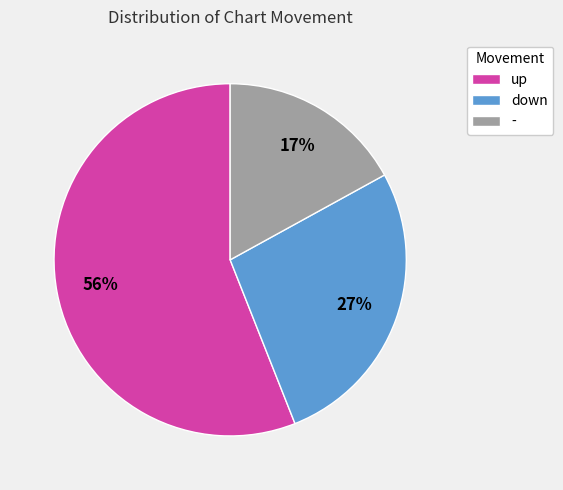

Rank the categories by value from lowest to highest.

-, down, up